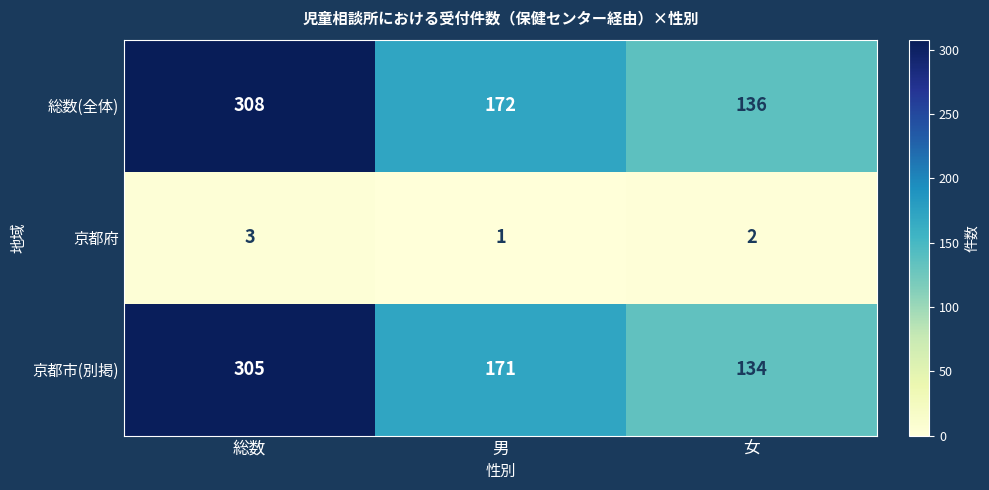

What is the difference between the 総数(全体) values at 総数 and 男?

136